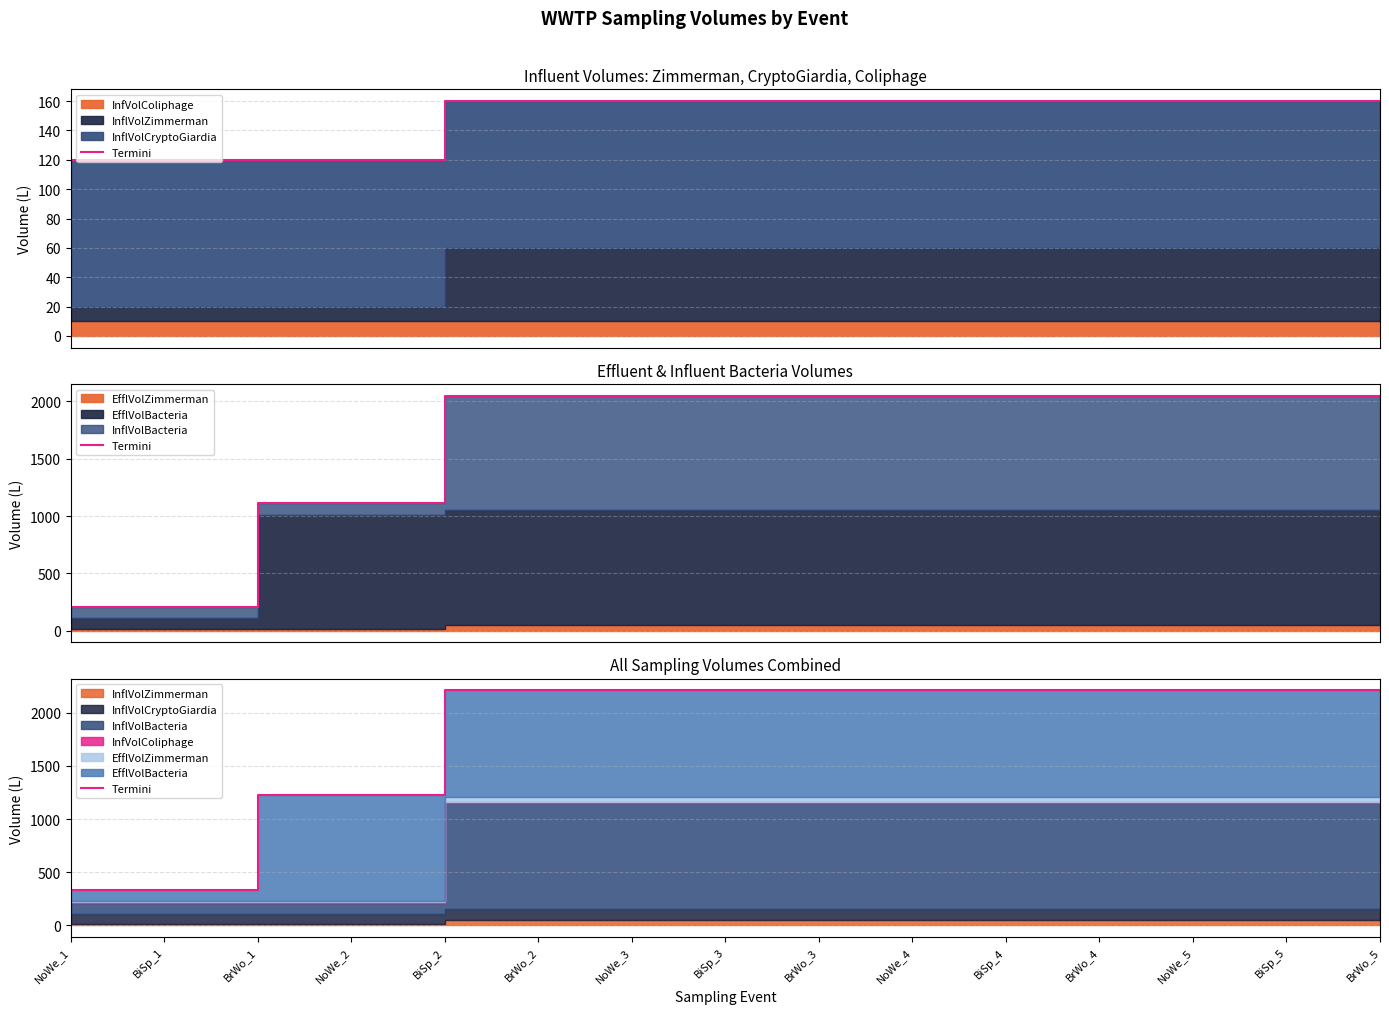

What is the average value?

1703